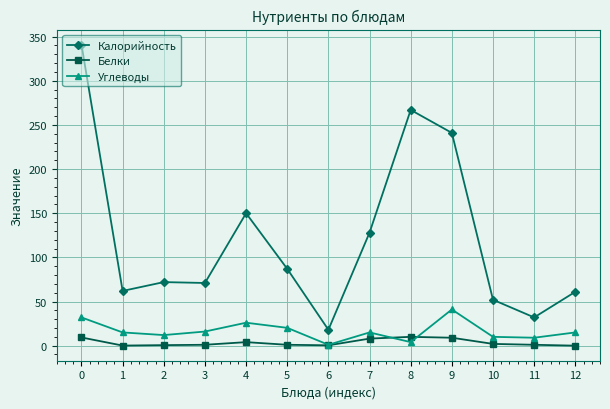

What is the value of the Калорийность point at the 4th from the left?

71.0